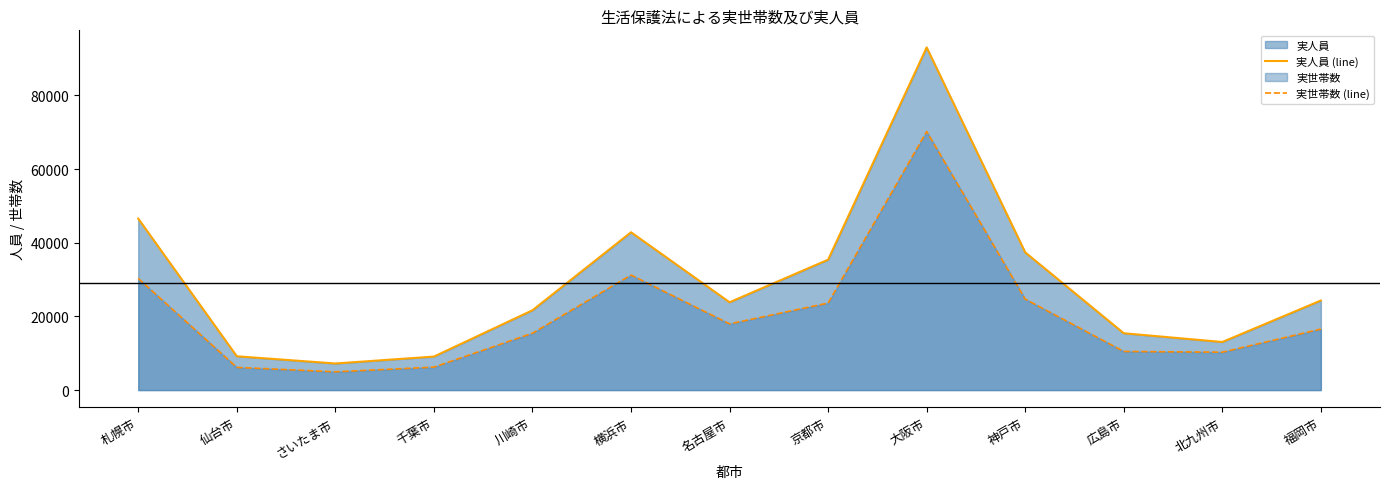

Which series has the largest total across all categories?

実人員 (line)